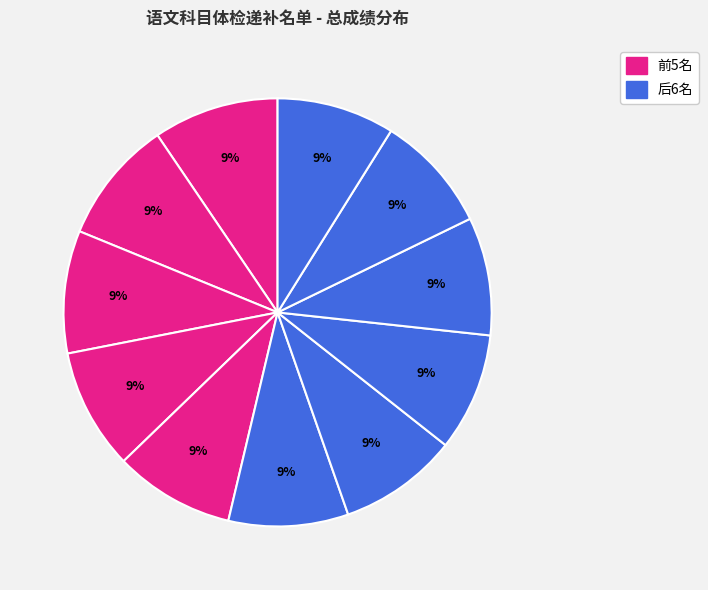

How many slices are in this pie chart?

11